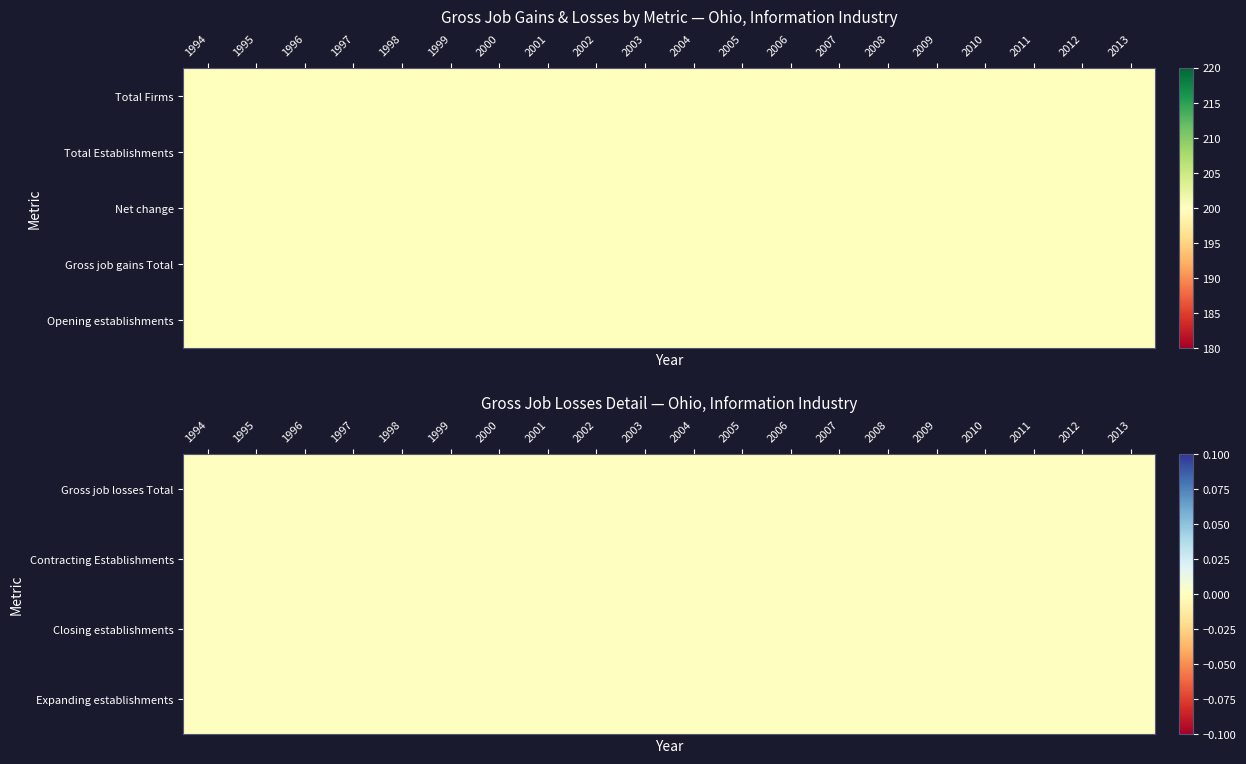

Between 1996 and 1999, which series saw the biggest shift?

Gross job losses Total